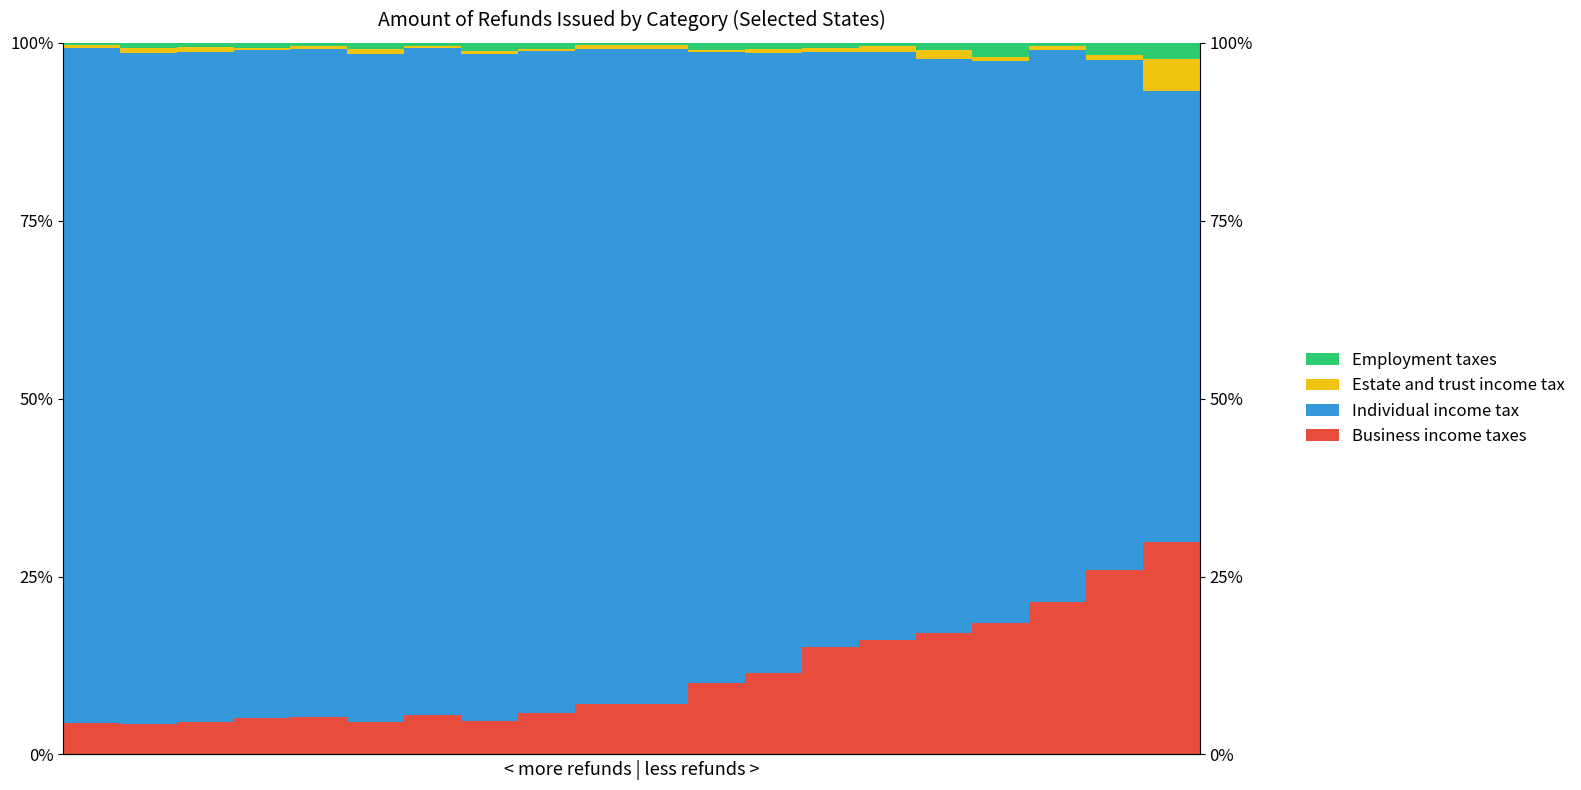

What is the total value across all series at 0?

1.0